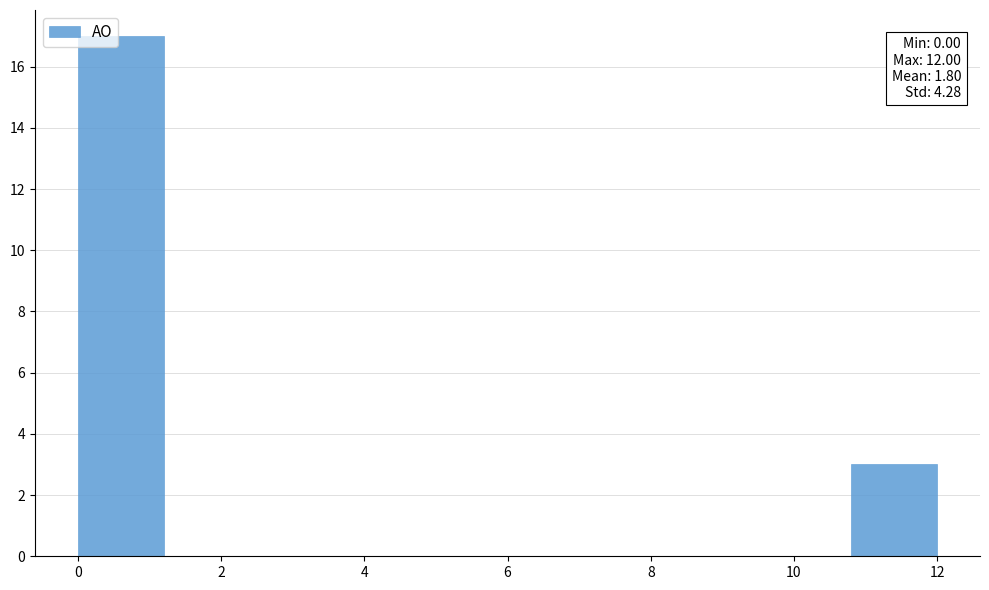

Over which range of the x-axis is the bar tallest?

0.0 to 1.2